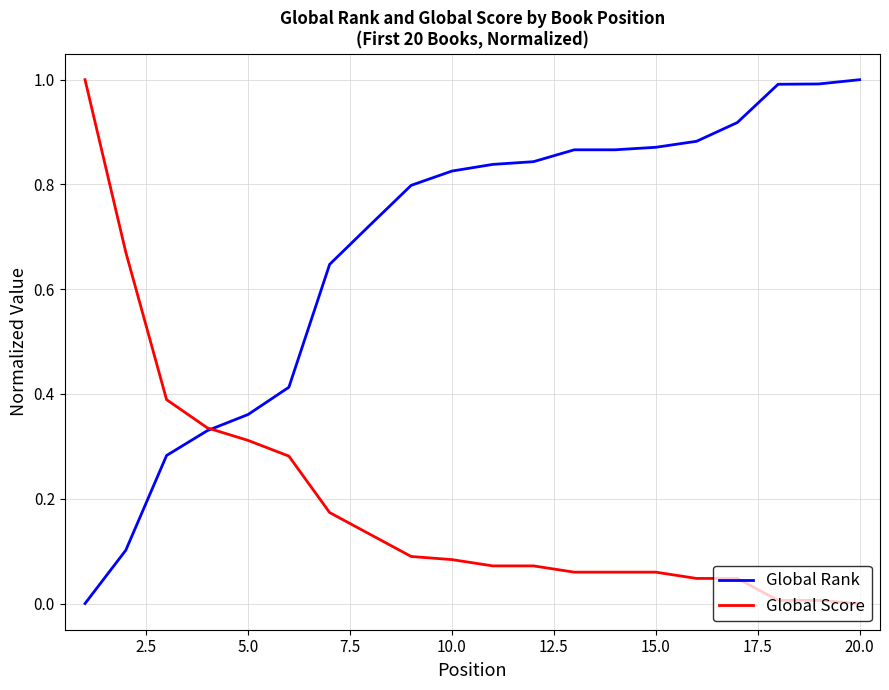

What is the maximum value shown in the chart?

1.0